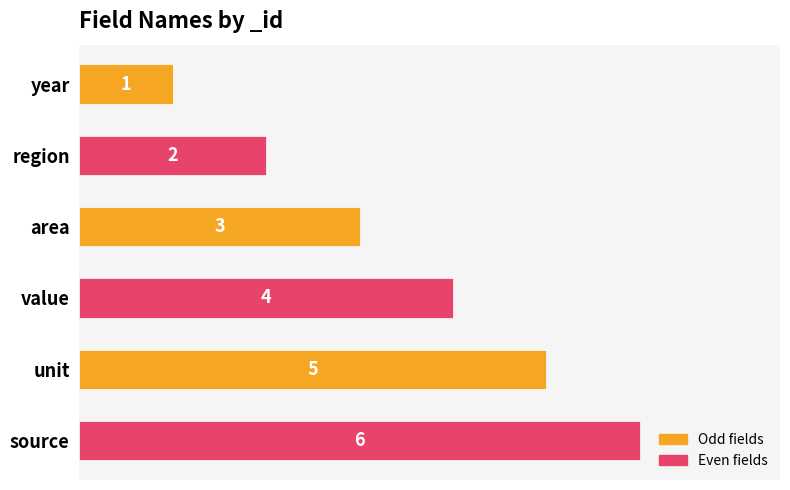

Is it true that the value at value is 2?

False